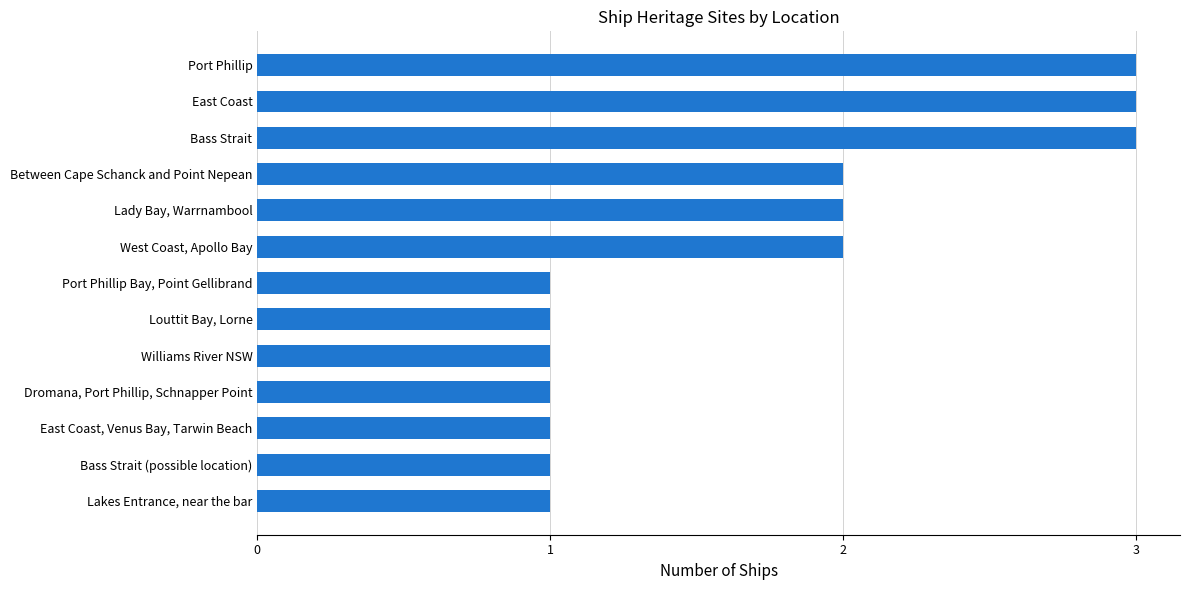

What is the change in value from Bass Strait (possible location) to Lady Bay, Warrnambool?

+1